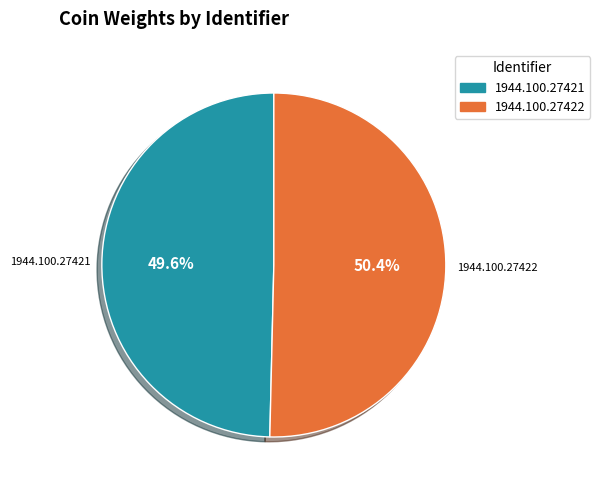

What is the total percentage of 1944.100.27421 and 1944.100.27422?

100.0%